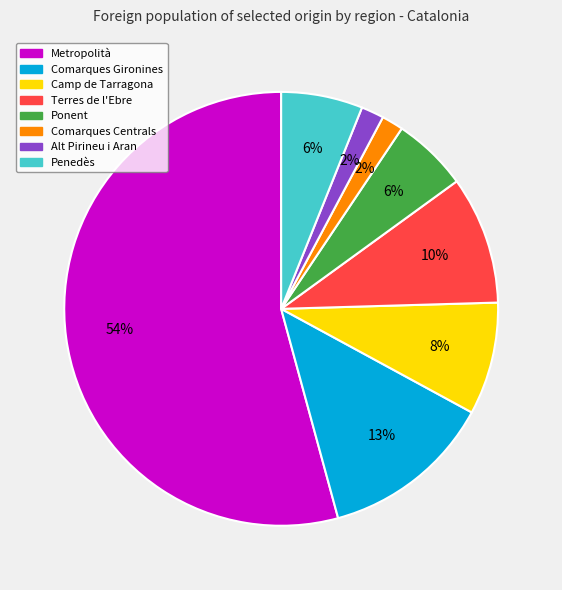

Is it true that Penedès is 6% of the pie?

True